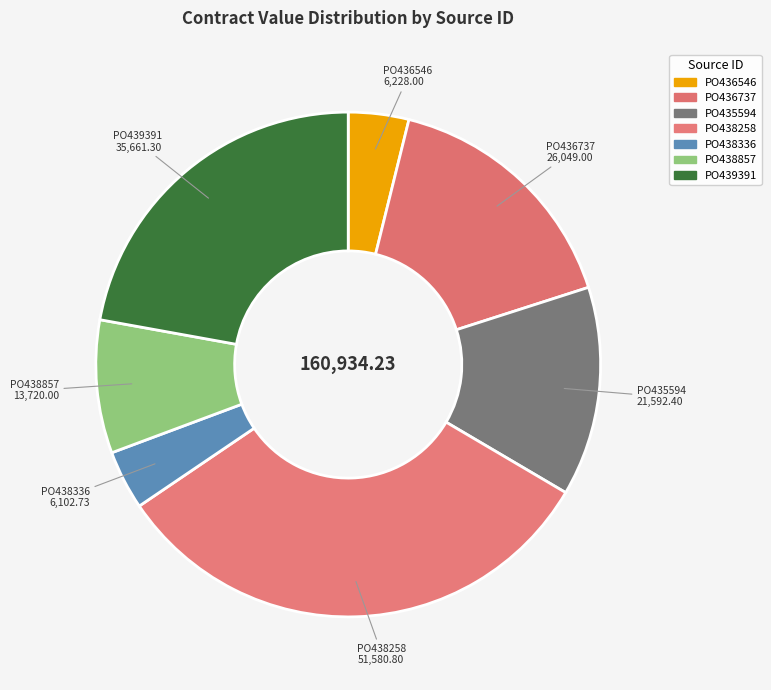

To the nearest percent, what is the average slice percentage?

14%